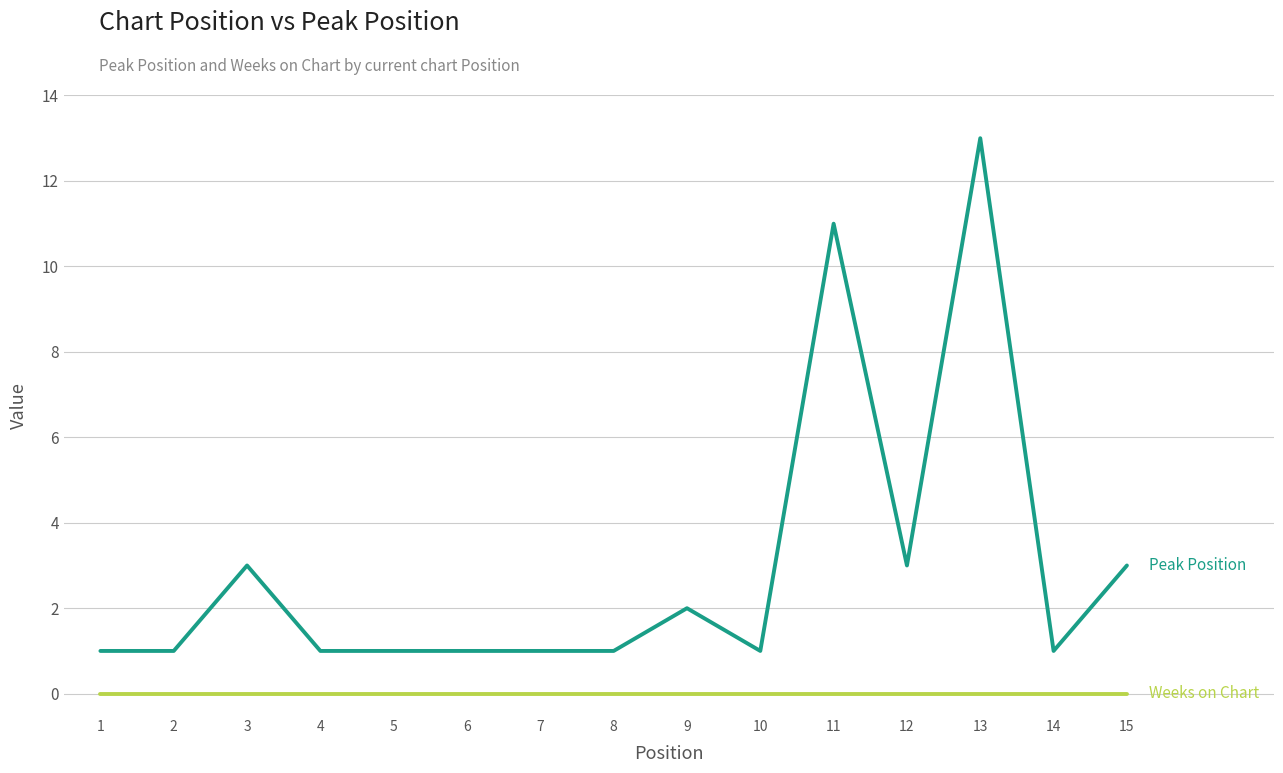

At which category is the sum across all series the highest?

13